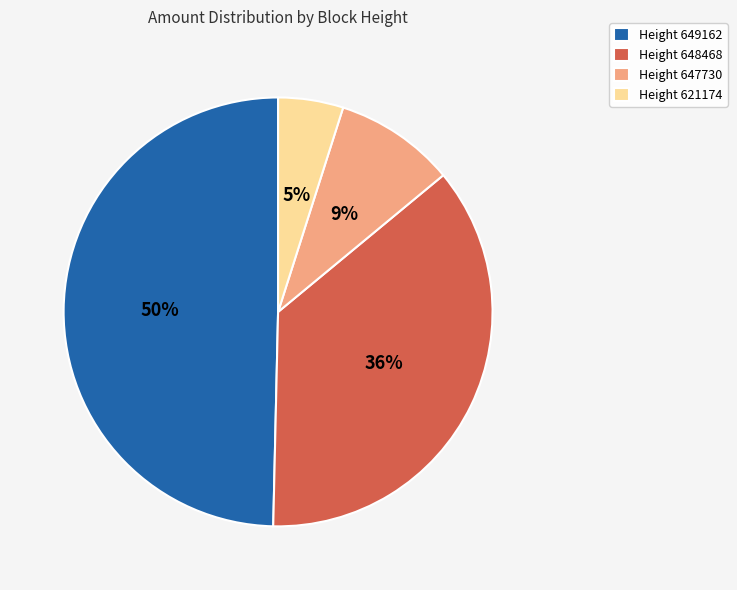

Does any single category account for the majority?

No